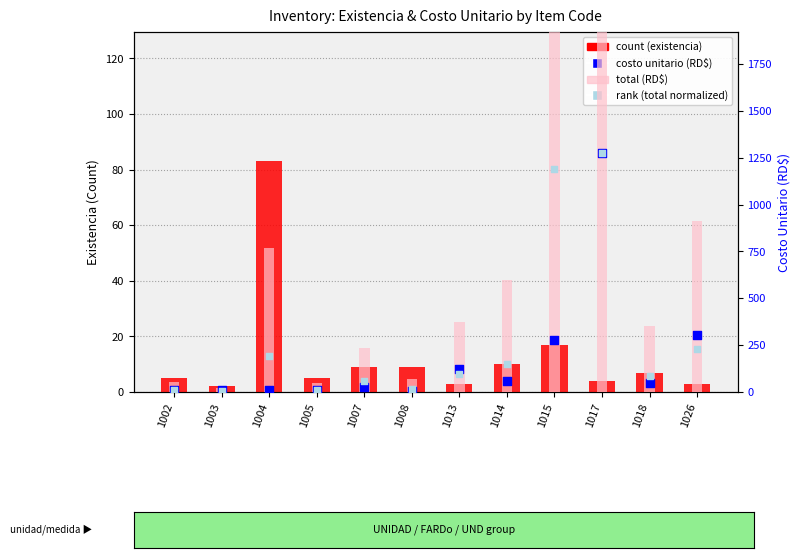

Which series reaches the minimum Y coordinate?

count